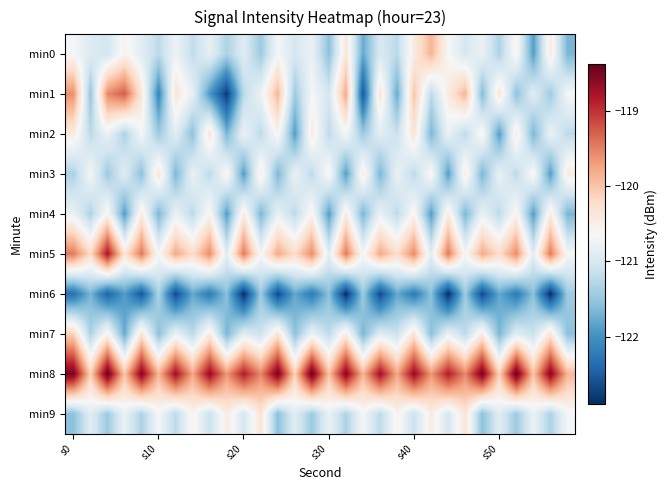

At how many categories does at least one series exceed -121?

30